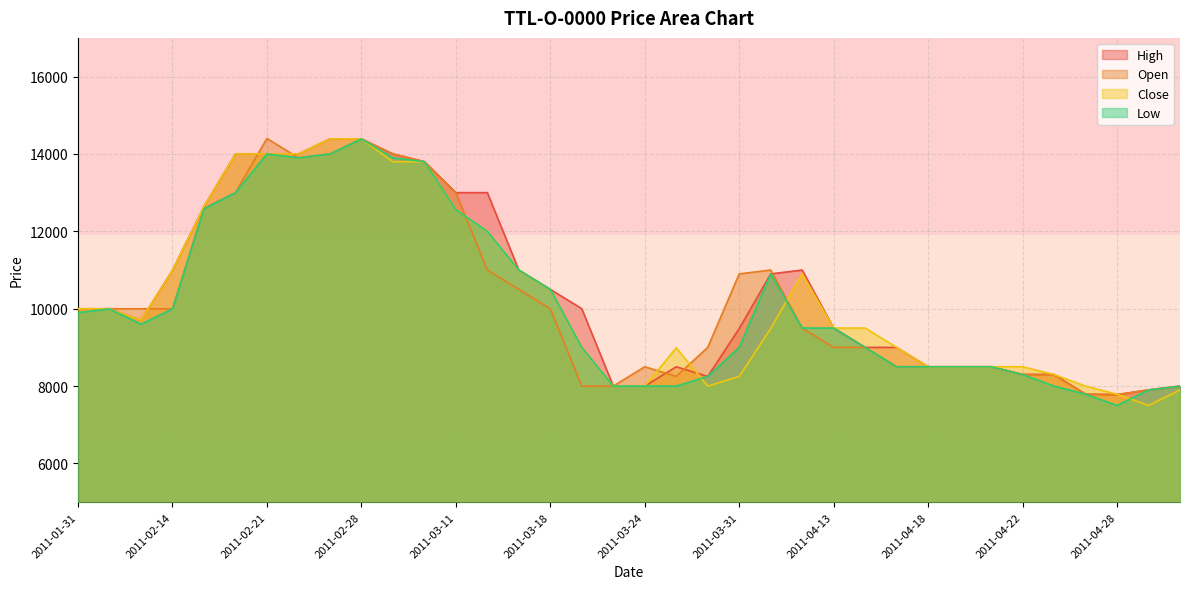

What is the label of the 29th point from the right?

2011-02-23